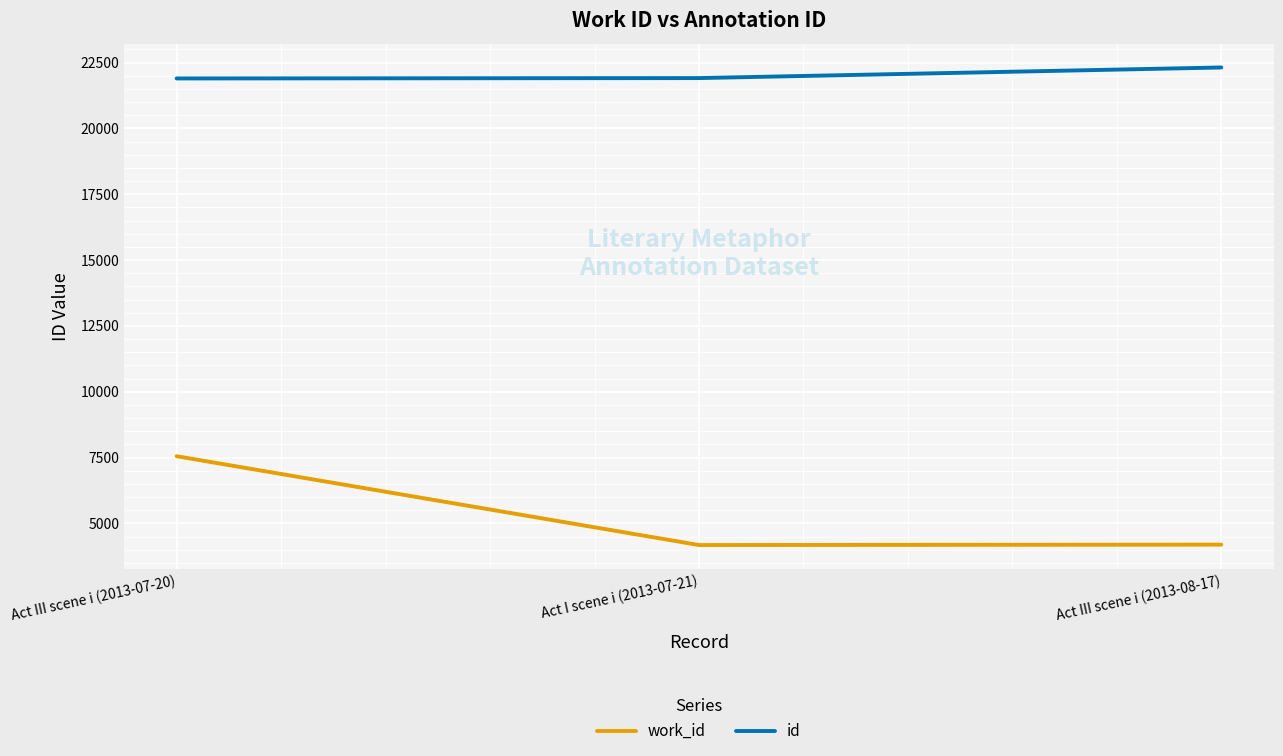

What is the total value across all series at Act III scene i (2013-08-17)?

26508